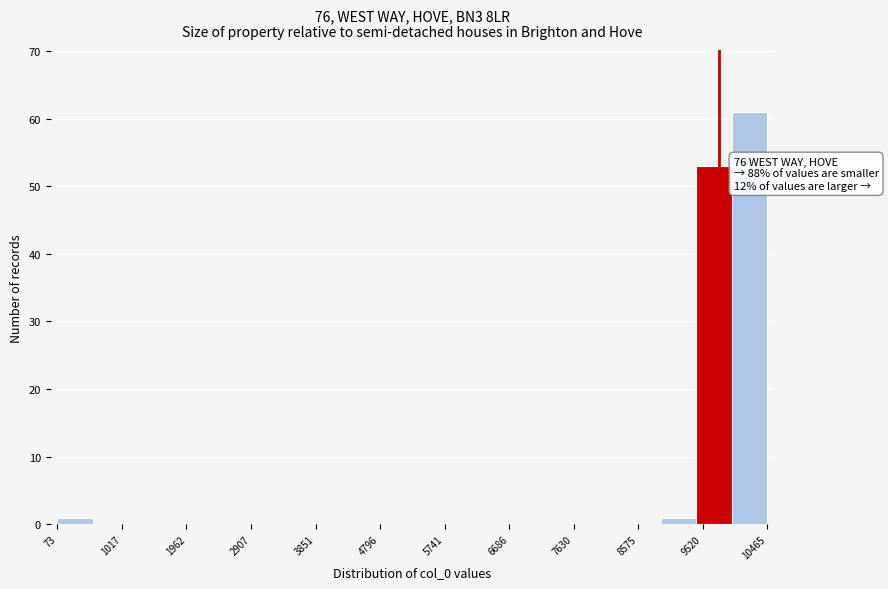

Which range on the x-axis has the tallest bar?

9900 to 10500